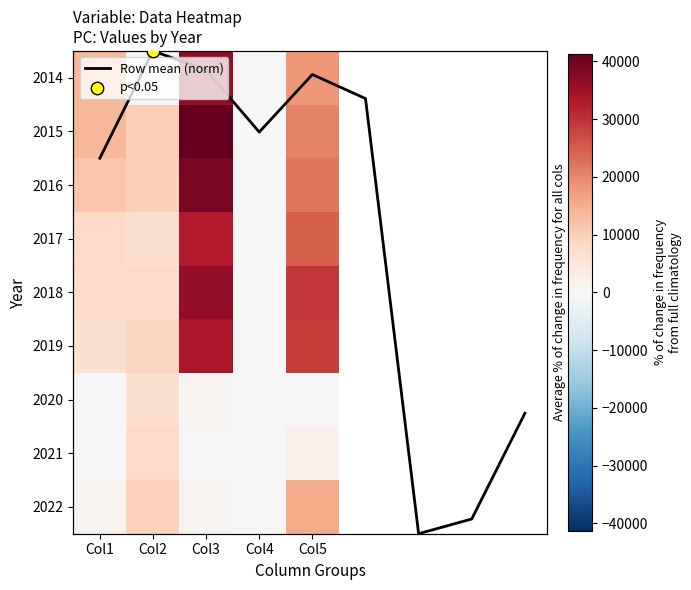

List the labels in order of 2021 value, largest first.

Col2, Col5, Col1, Col3, Col4